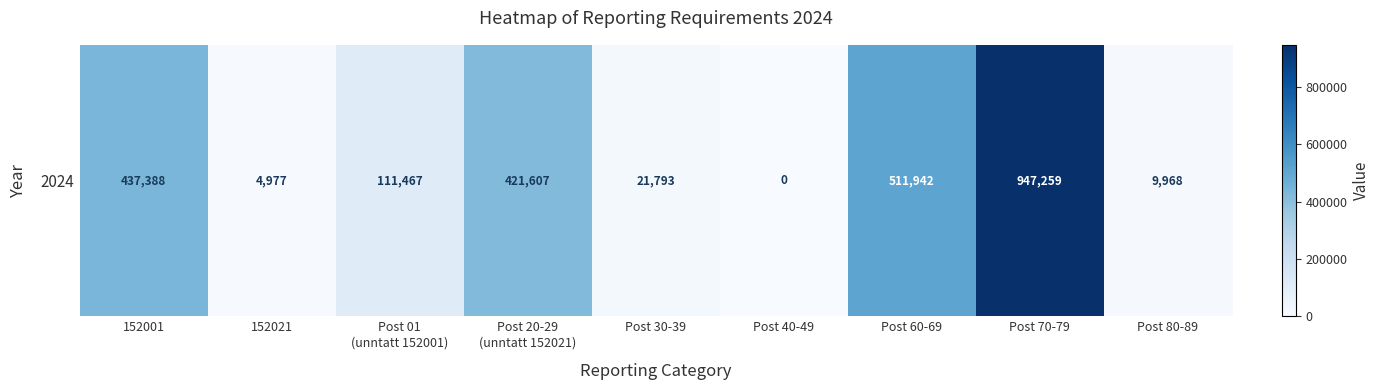

List the labels in order of value, smallest first.

Post 40-49, 152021, Post 80-89, Post 30-39, Post 01
(unntatt 152001), Post 20-29
(unntatt 152021), 152001, Post 60-69, Post 70-79